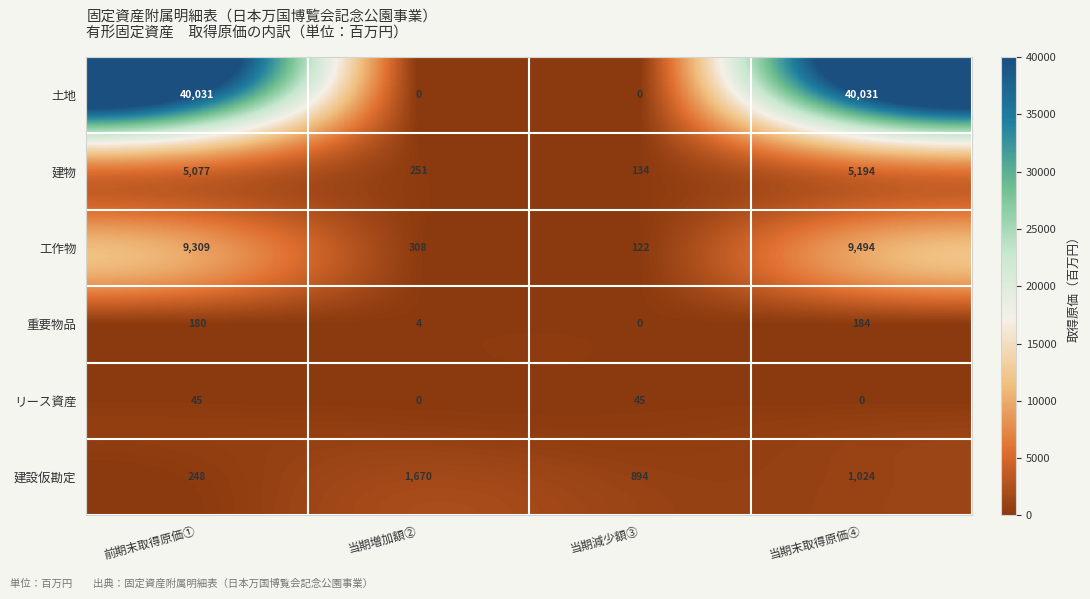

Which series has the largest total across all categories?

土地